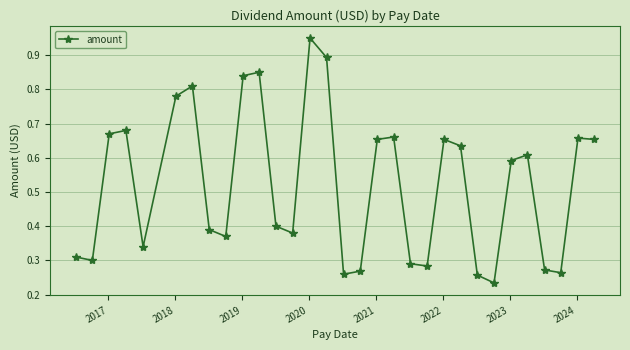

True or false: there are more than 0 points higher than both neighbors.

True